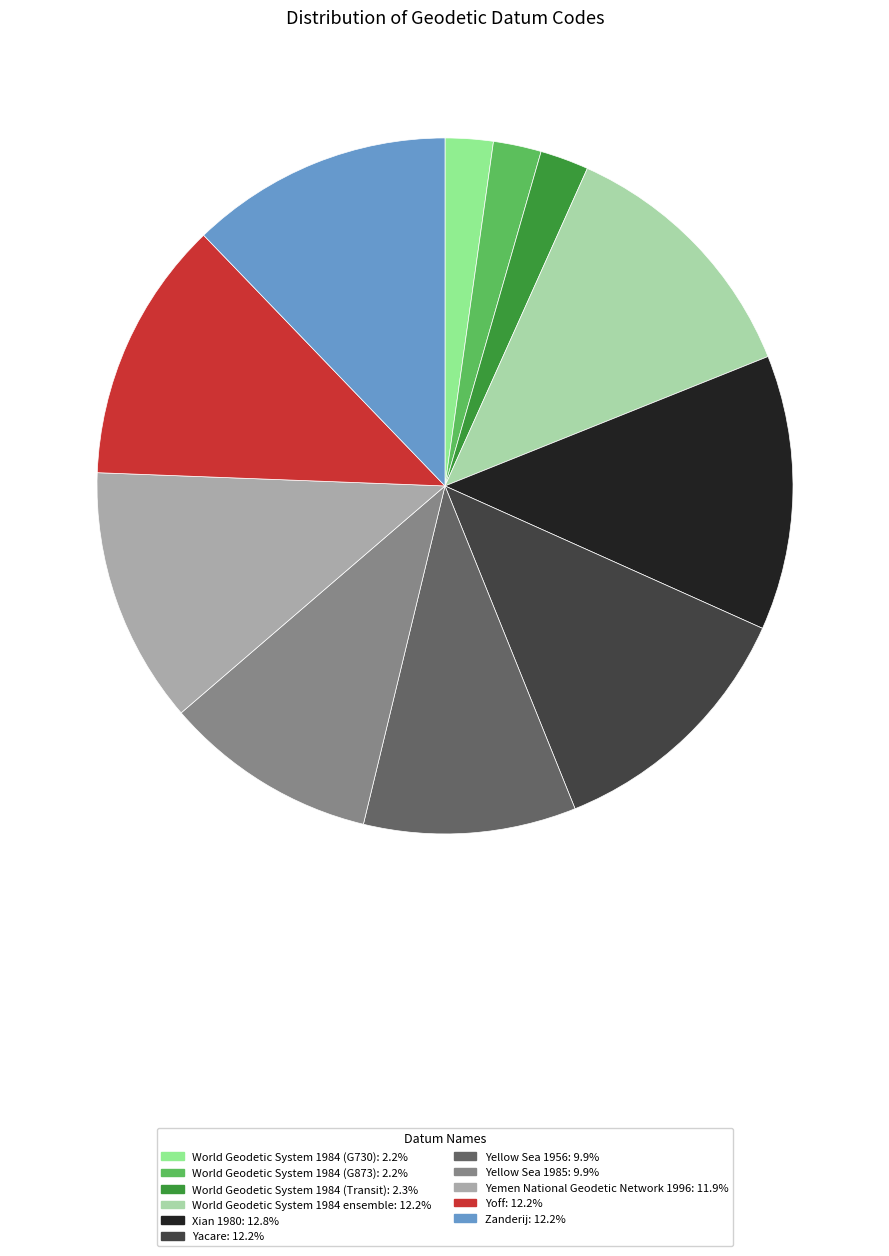

Is there a majority slice in this chart?

No